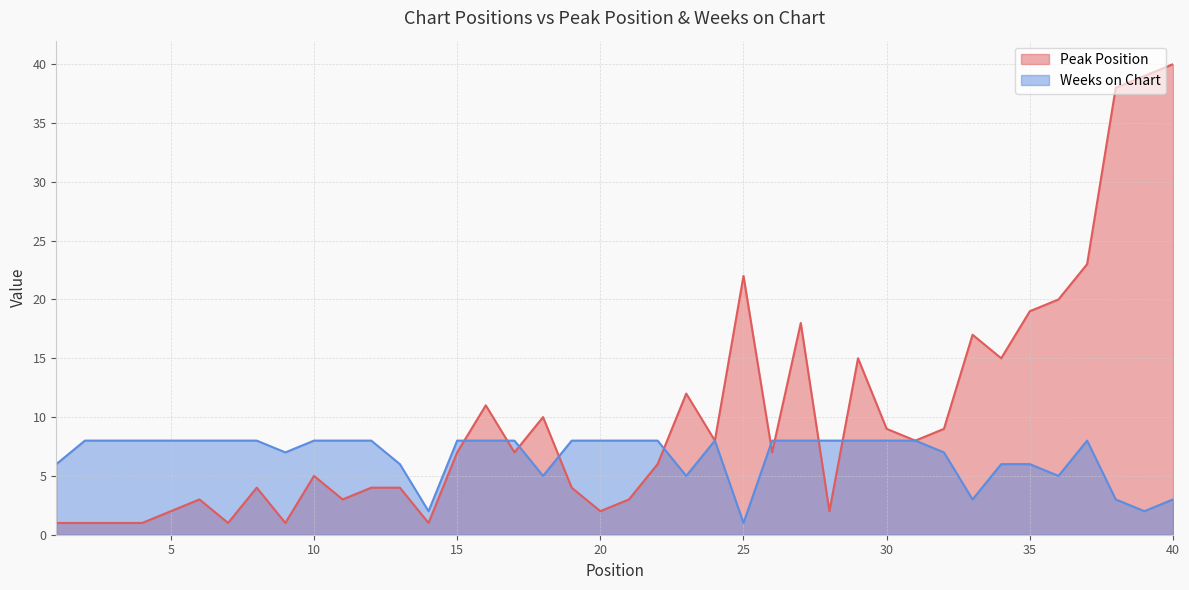

At which label is Weeks on Chart closest to 4?

18